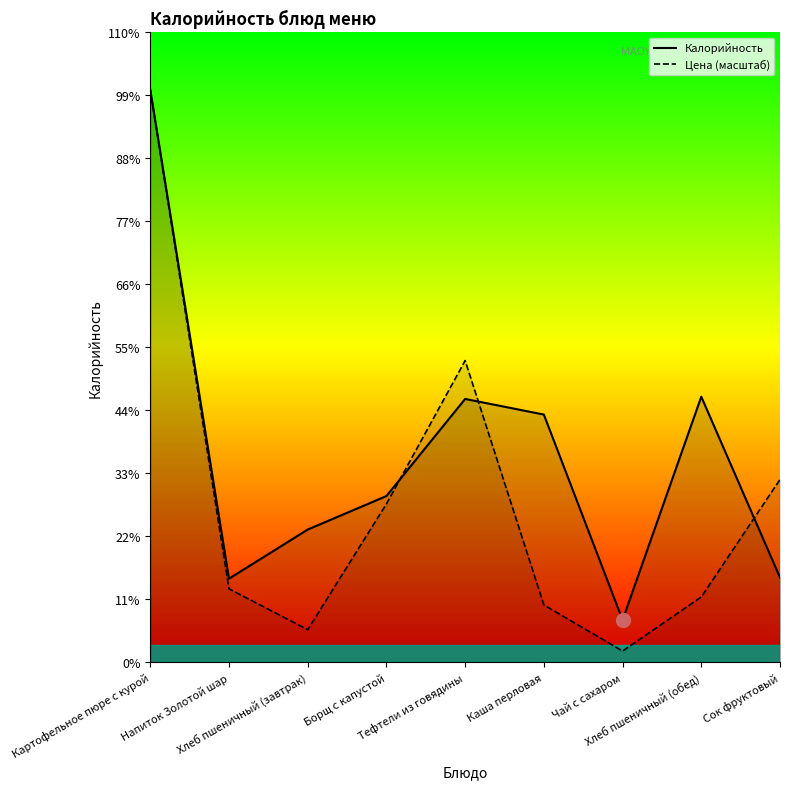

What are all the series names shown in the legend?

Калорийность, Цена (масштаб)